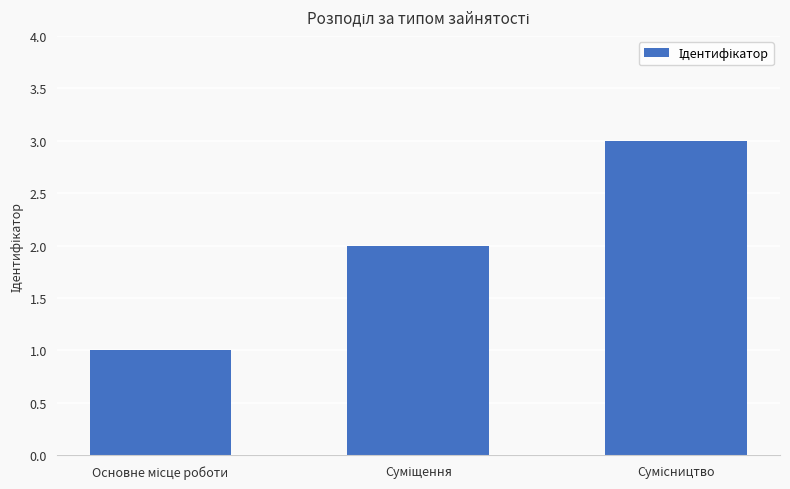

Reading left to right, transcribe all the data shown in this chart.

1	2	3